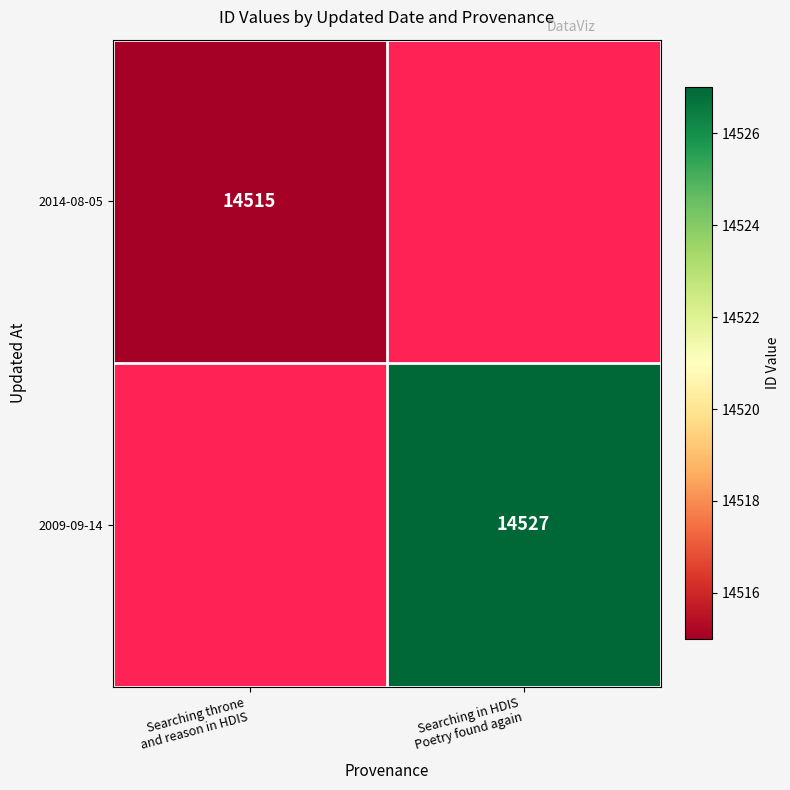

Between Searching throne
and reason in HDIS and Searching in HDIS
Poetry found again, which is larger?

Searching in HDIS
Poetry found again